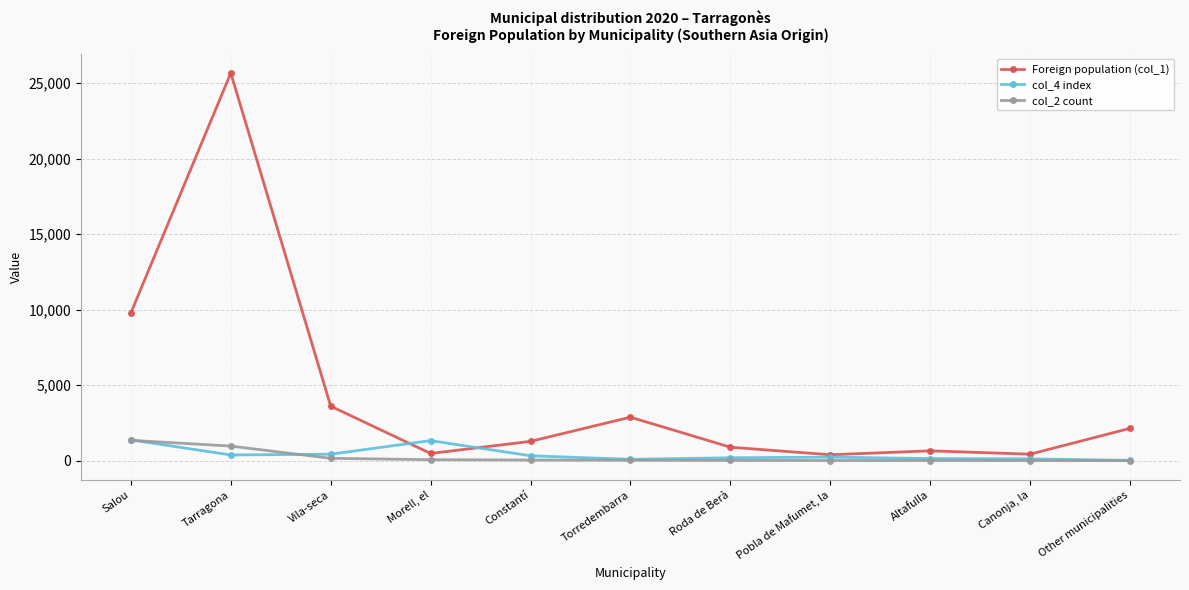

At which category does col_4 index reach its first local peak?

Morell, el